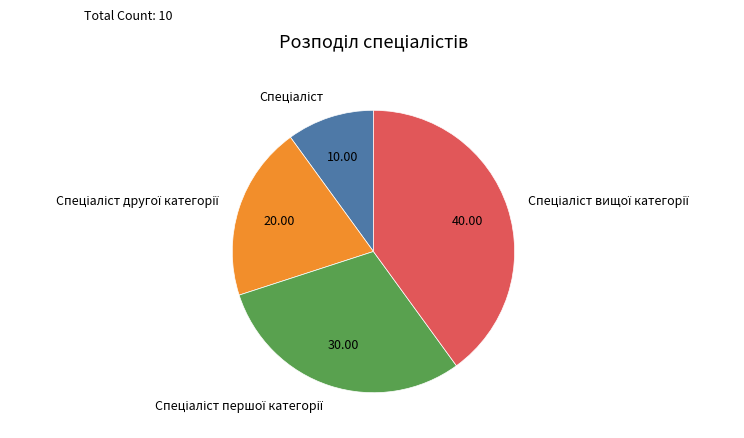

Does any single category account for the majority?

No